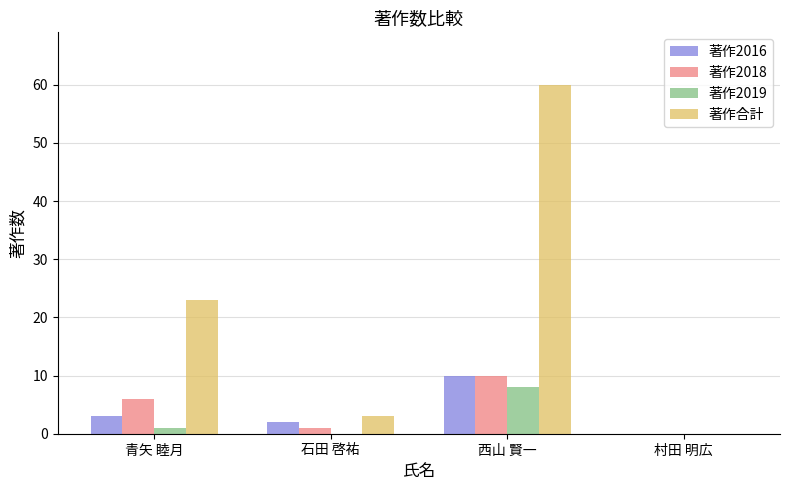

True or false: 著作合計 has a value of 3 at 石田 啓祐.

True